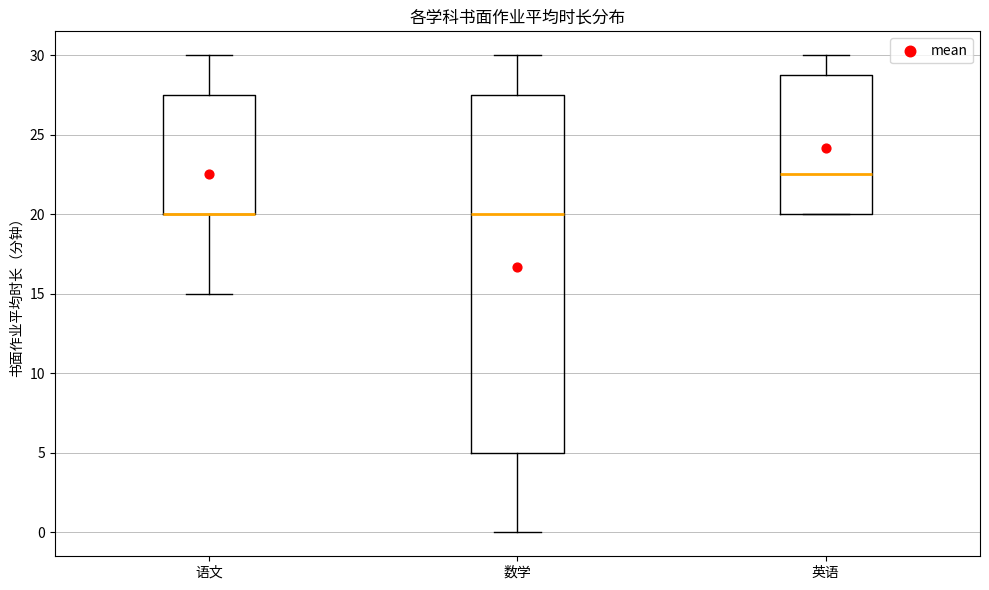

Which box is the tallest, from its lower edge to its upper edge?

数学